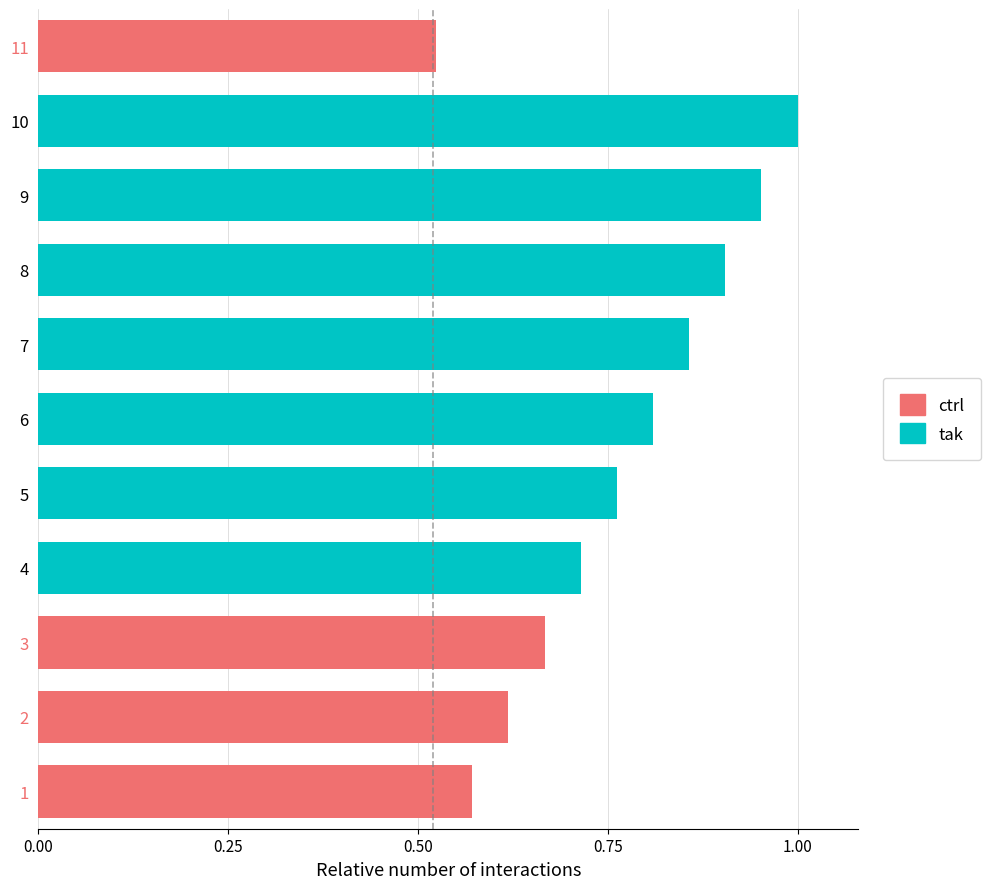

At which category is the sum across all series the highest?

10